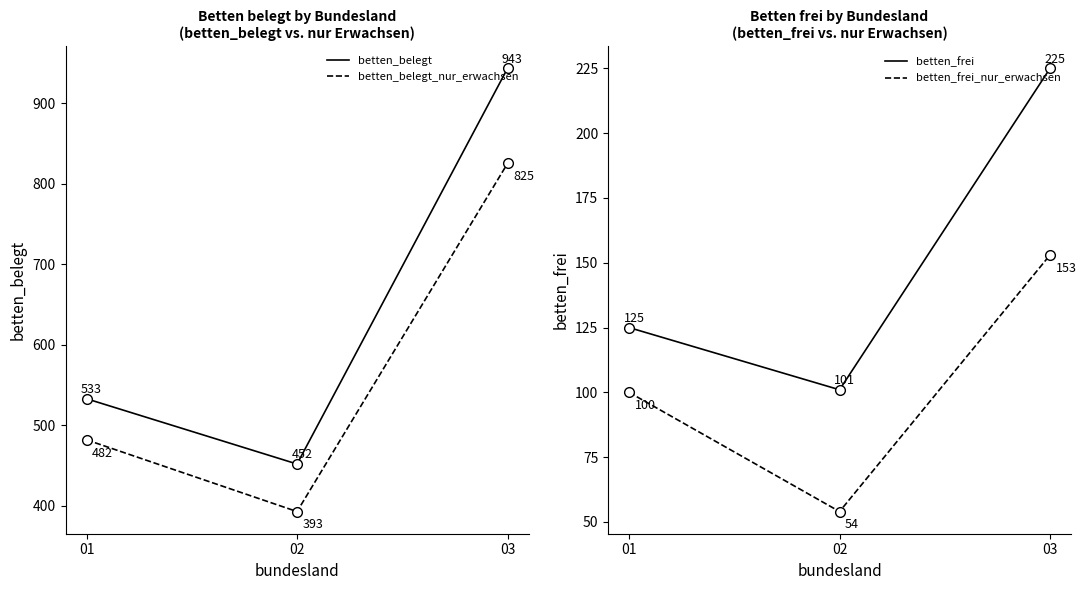

What is the approximate value of betten_belegt_nur_erwachsen at 01, to the nearest 10?

480